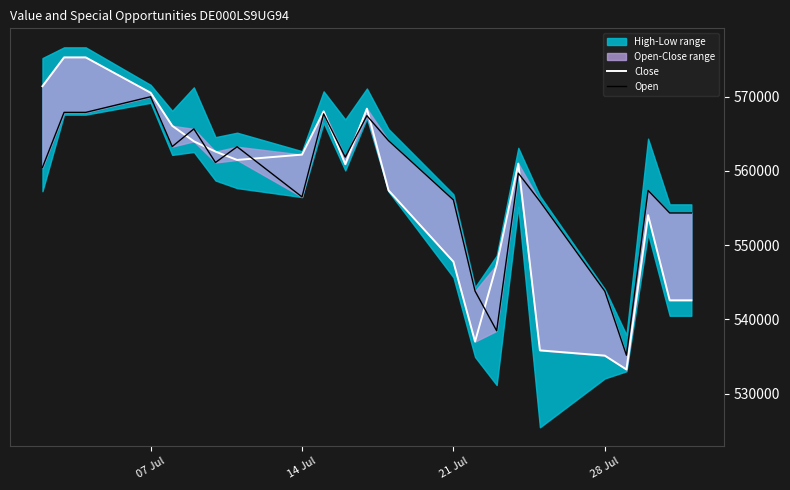

What is the greatest value displayed?

575305